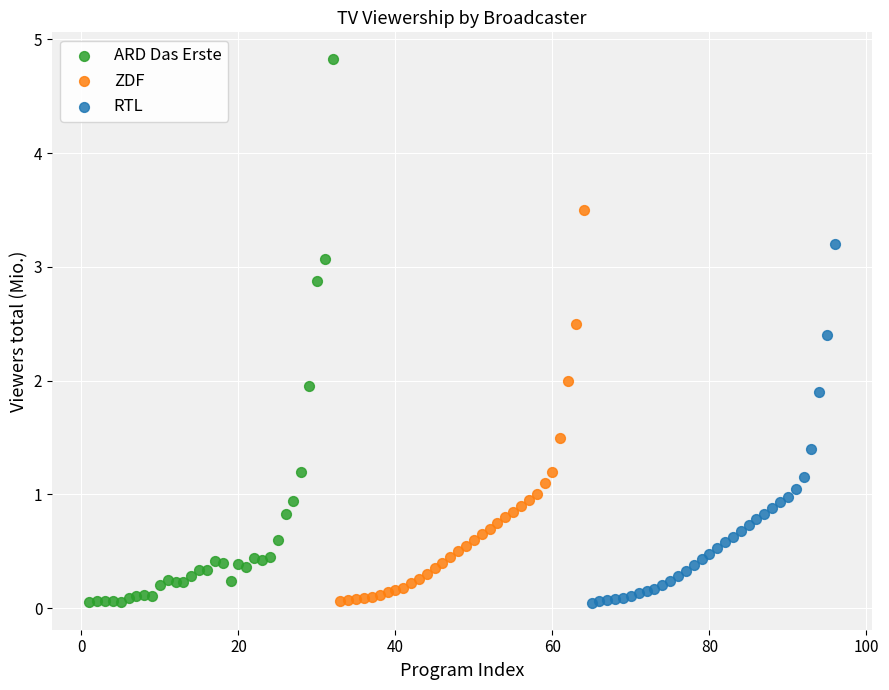

Which series has the widest spread of Y values?

ARD Das Erste